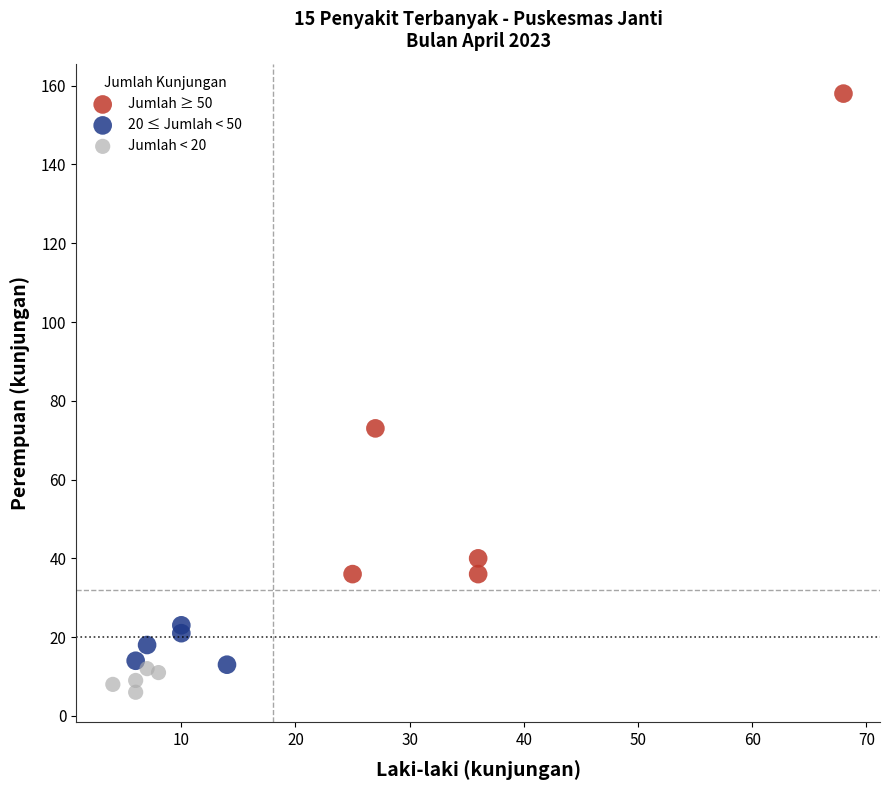

Which series reaches the minimum Y coordinate?

Jumlah < 20